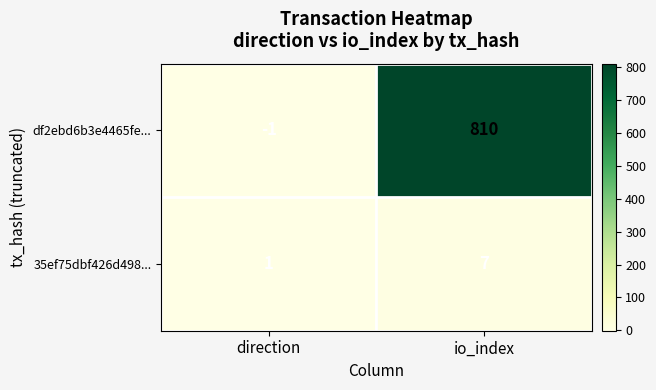

What is the maximum value for 35ef75dbf426d498...?

7